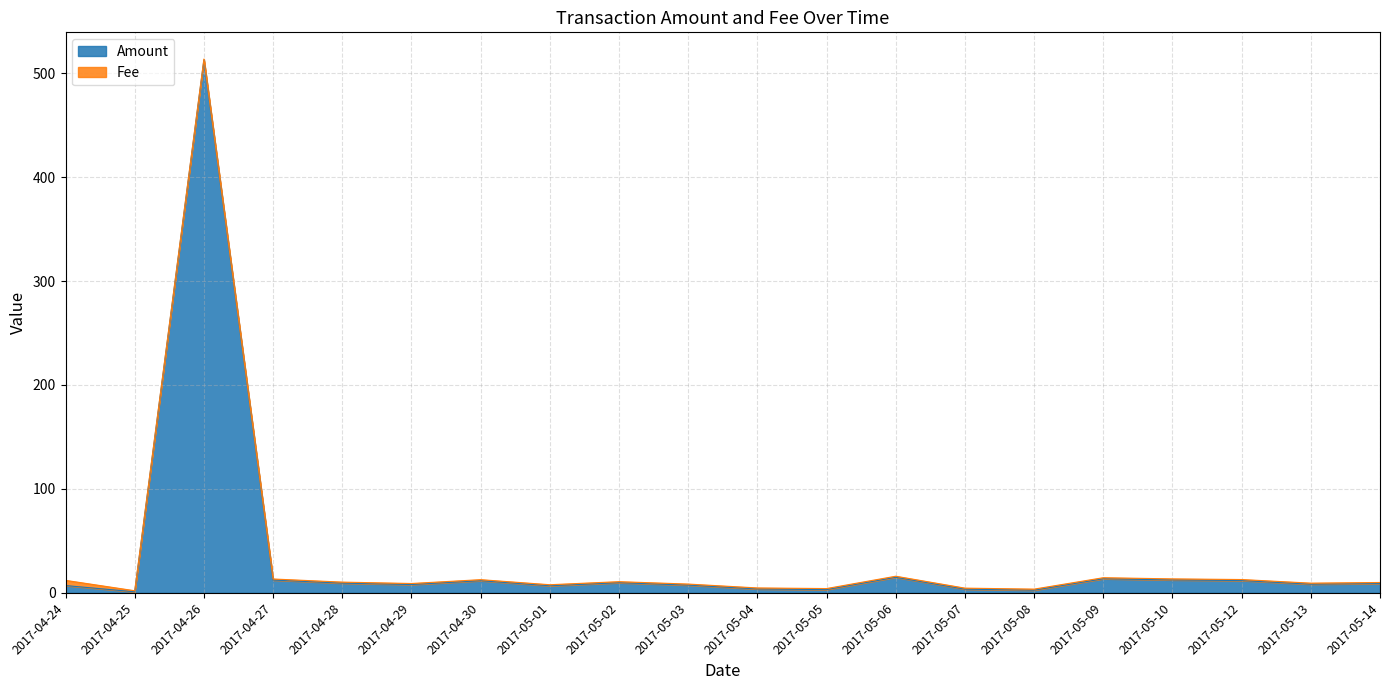

What is the smallest value displayed?

1.0